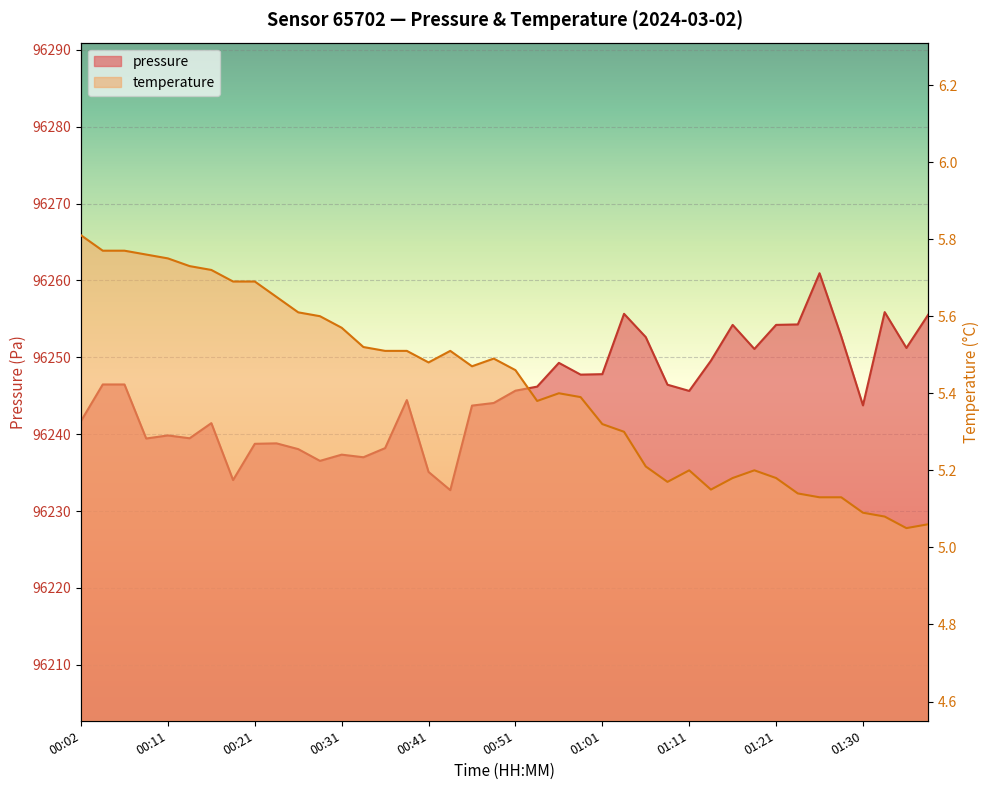

True or false: pressure has a value of 96246.5 at 00:04.

True